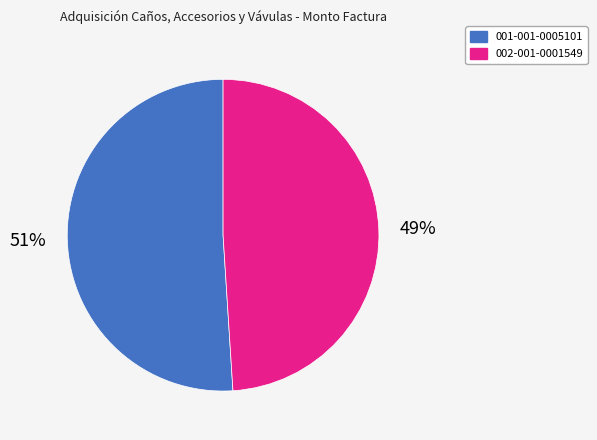

What percentage is the 001-001-0005101 slice, to the nearest percent?

51%